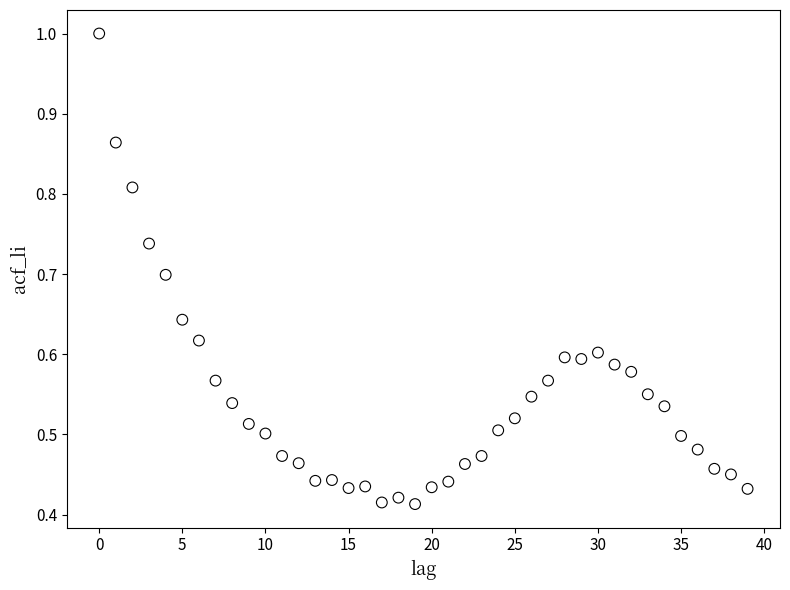

How many data points are displayed?

40